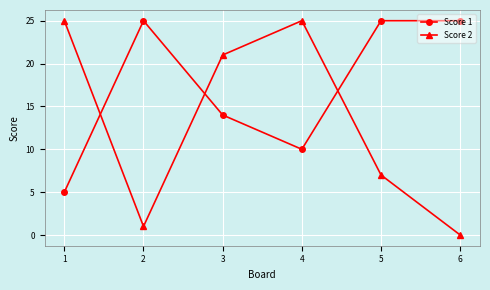

Count the number of categories in the chart.

6